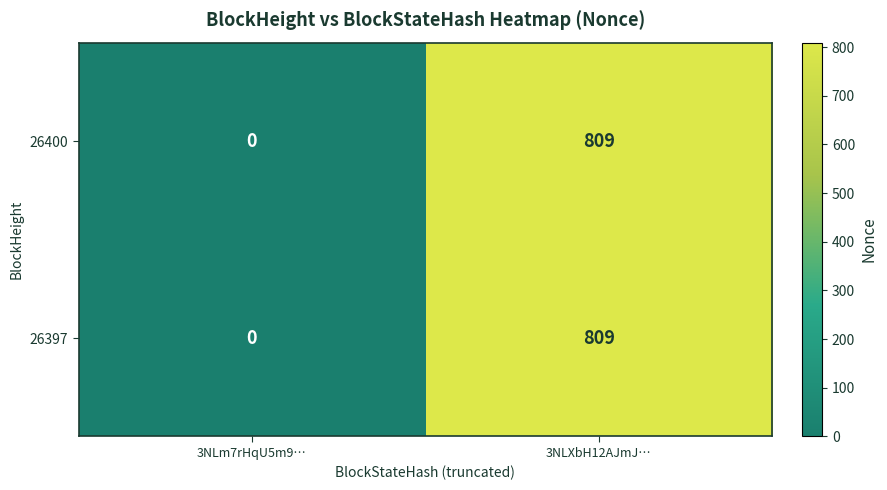

What is the difference between the 26400 values at 3NLm7rHqU5m9… and 3NLXbH12AJmJ…?

809